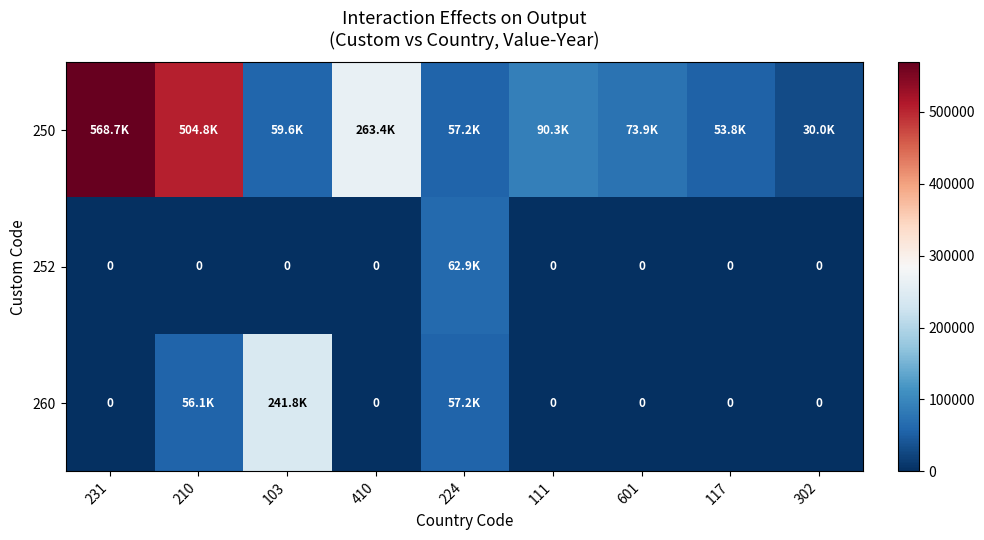

At which label is 260 closest to 120890?

224